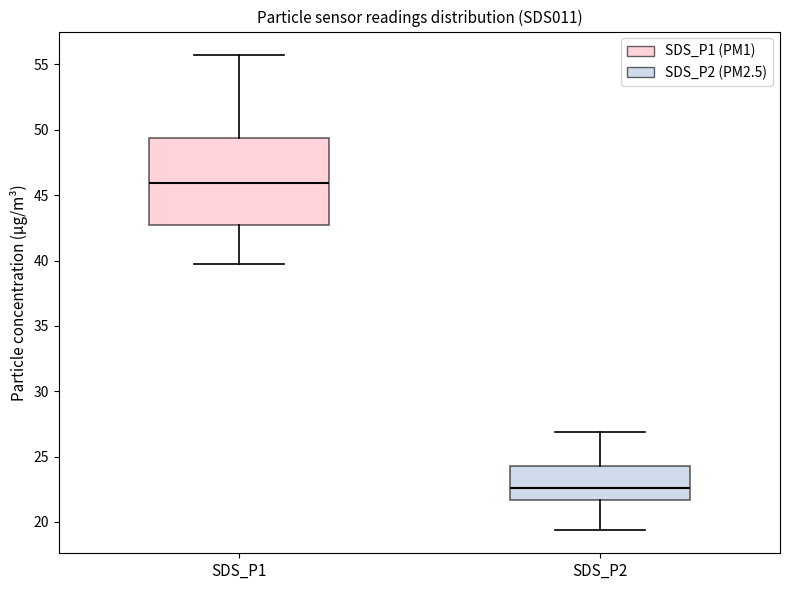

Reading left to right, read every box against the y-axis: the position of its median line, the range the box covers, and the ends of its whiskers. The values are not printed on the chart, so give them approximately, as read against the axis.

SDS_P1: median 46.0, box 42.5 to 49.5, whiskers 39.5 to 55.5
SDS_P2: median 22.5, box 21.5 to 24.5, whiskers 19.5 to 27.0